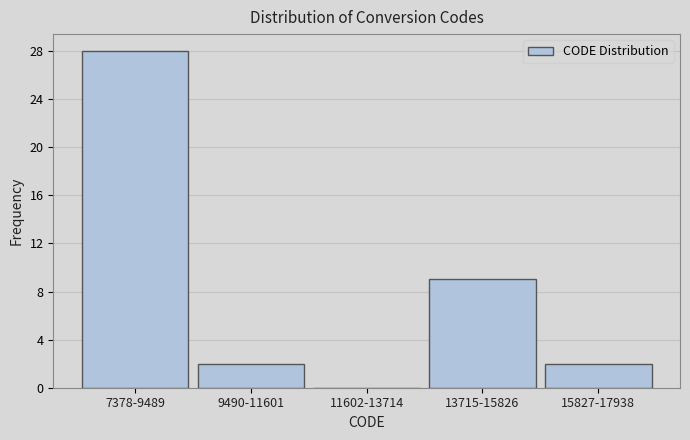

Reading right to left, list all the values displayed in this chart.

15827-17938=2	13715-15826=9	11602-13714=0	9490-11601=2	7378-9489=28